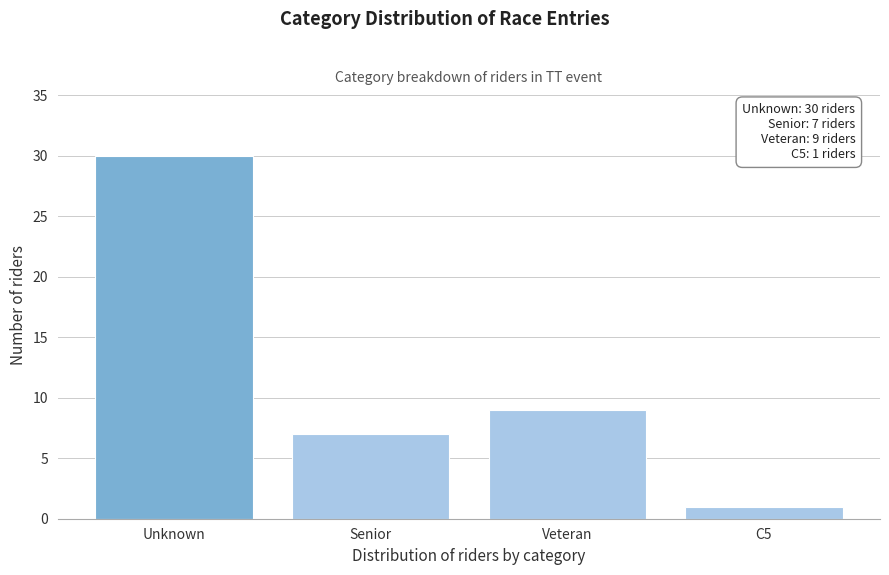

Reading left to right, list all the values displayed in this chart.

30	7	9	1